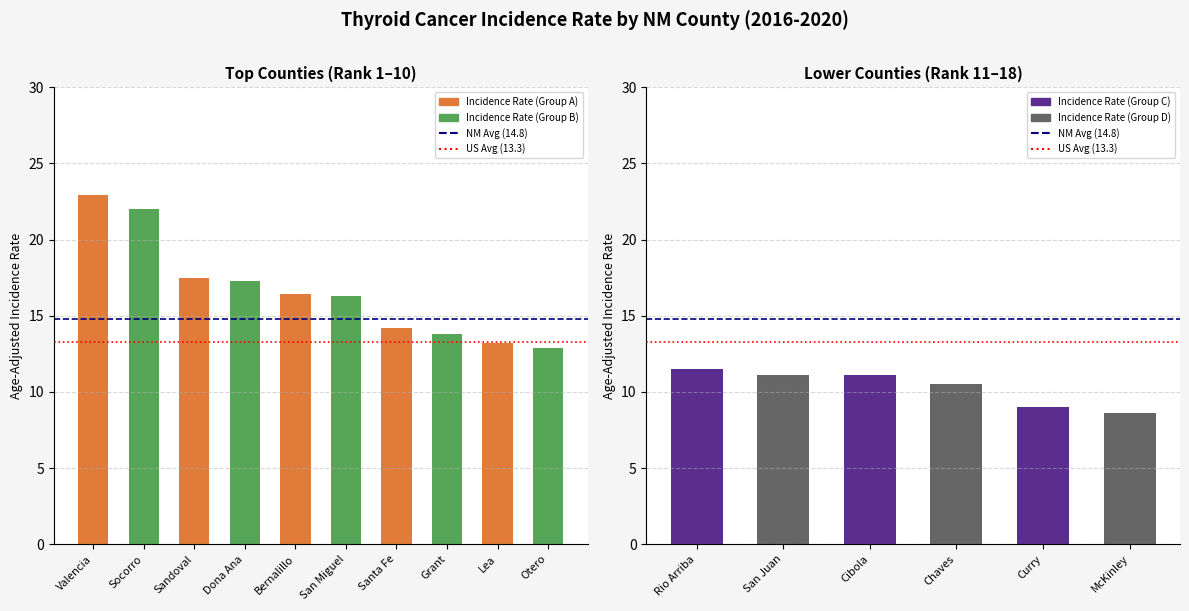

Which has a higher value, Bernalillo or Valencia?

Valencia